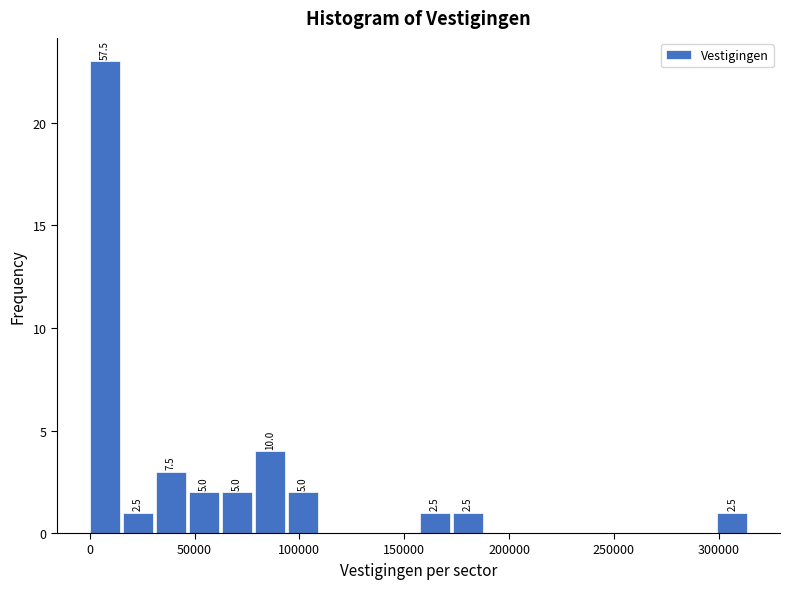

Read against the x-axis, roughly where is the centre of the tallest bar?

5000